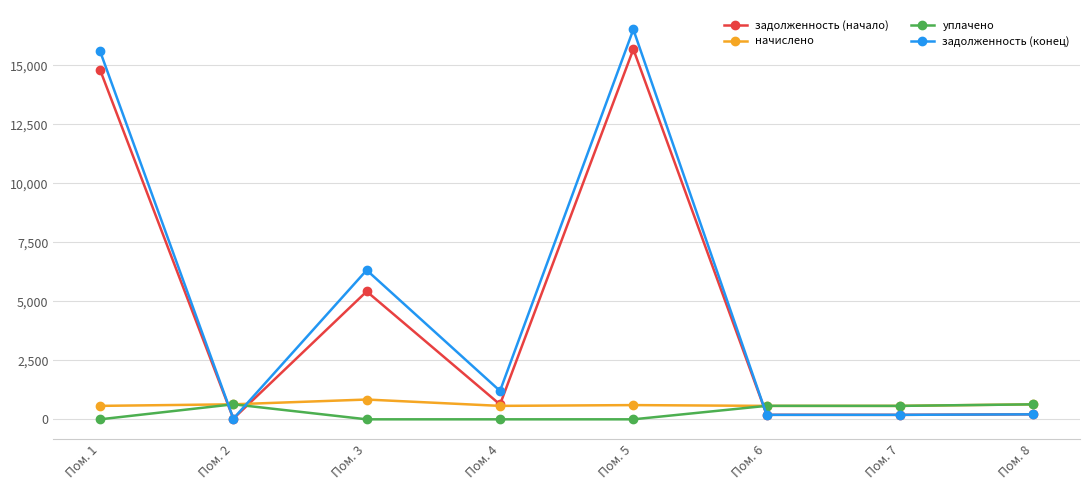

Where does the задолженность (конец) series first go above 1202?

Пом. 1